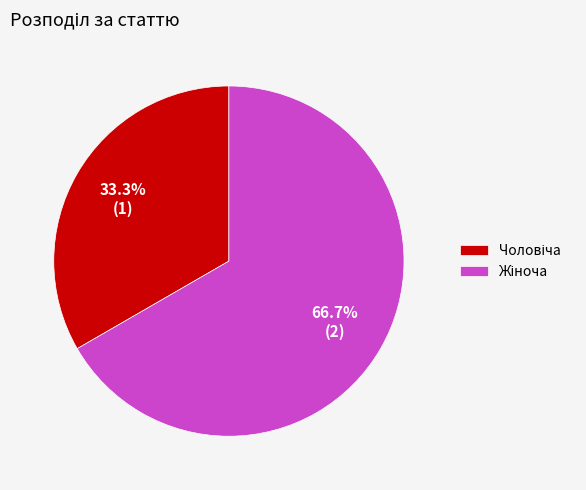

Does any single category account for the majority?

Yes